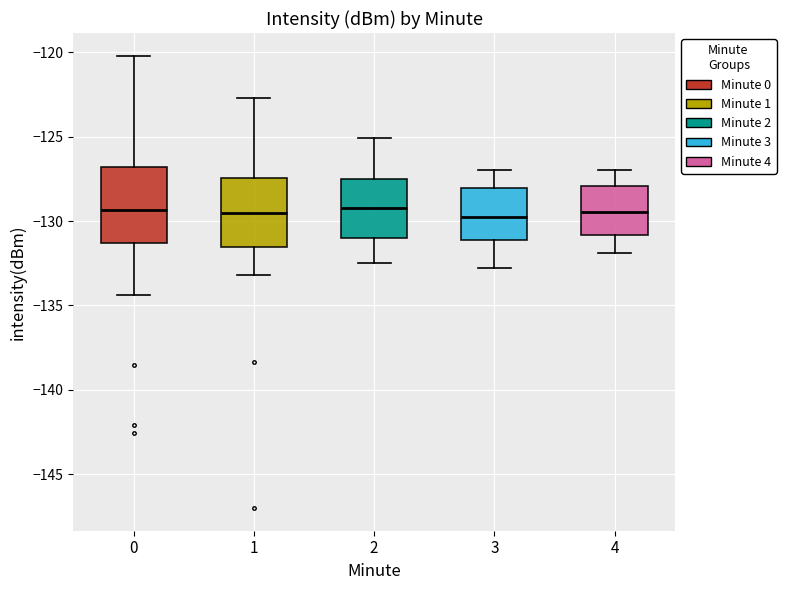

Where does the lower whisker of the box at x = 0 end on the y-axis? The values are not printed on the chart, so give them approximately, as read against the axis.

-134.5